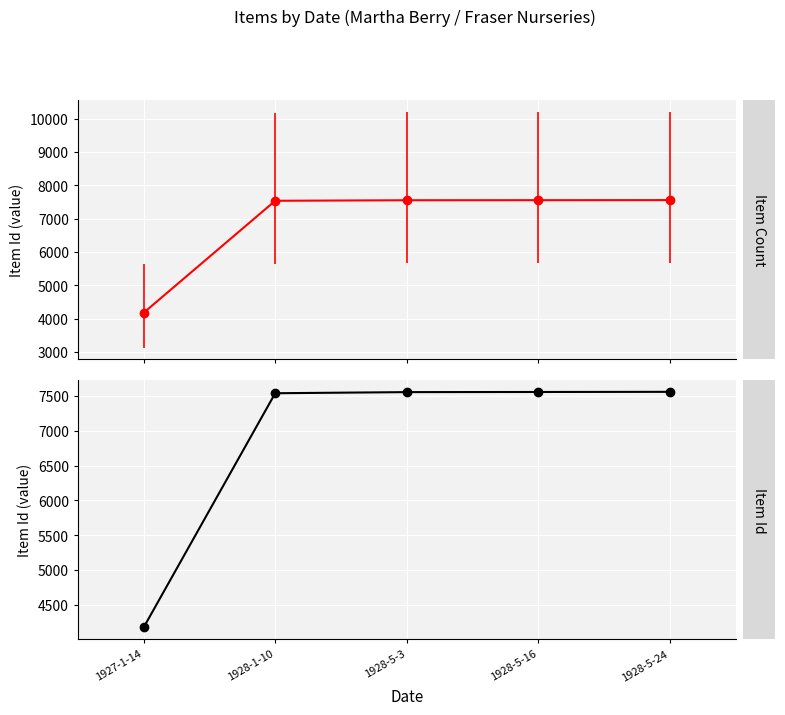

Between 1928-5-3 and 1928-5-24, which is larger?

1928-5-24